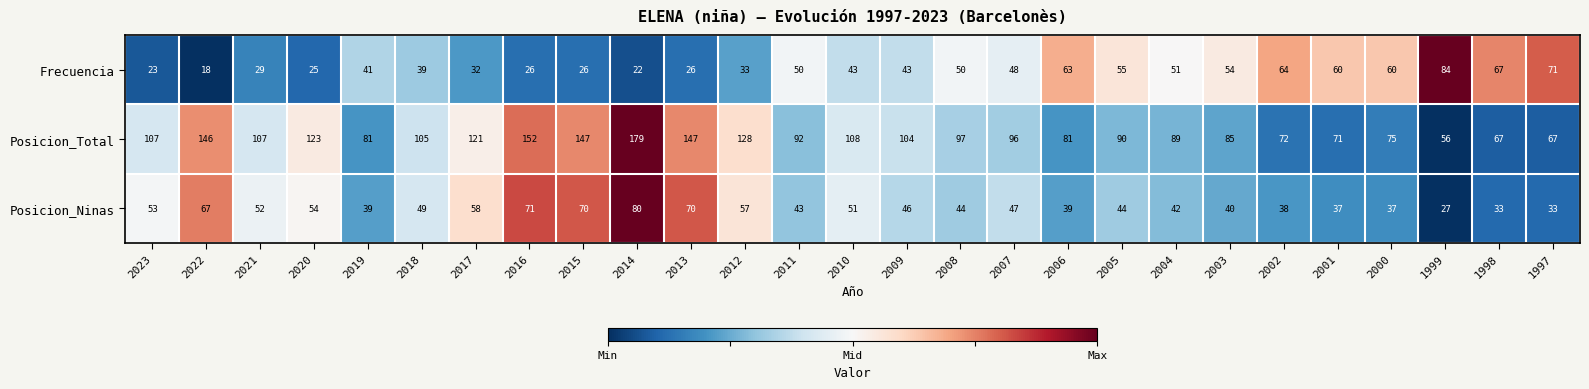

What is the difference between the highest and lowest values at 2012?

95